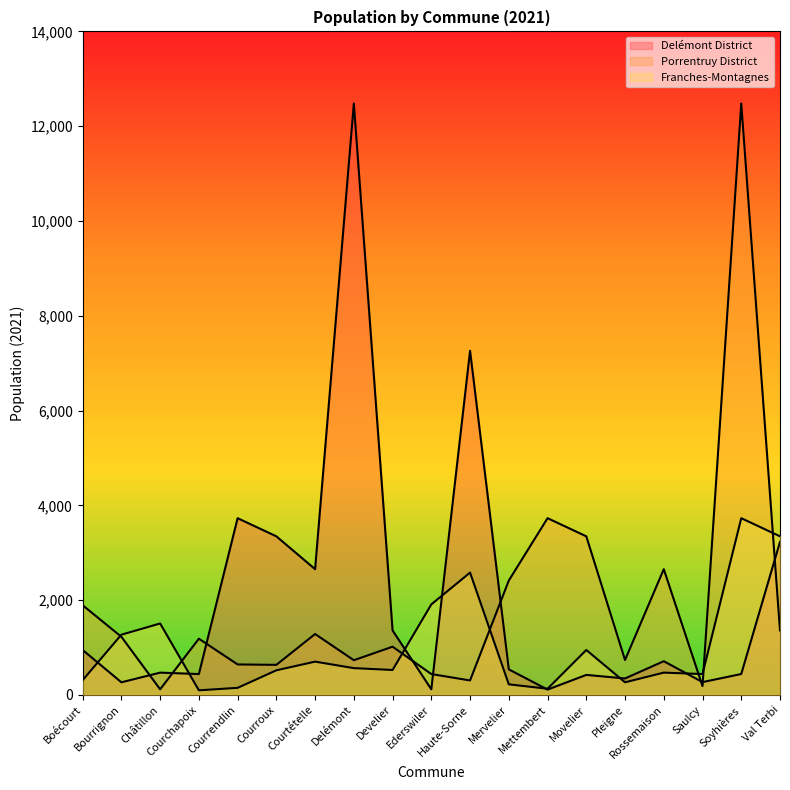

How many lines are shown in the chart?

3